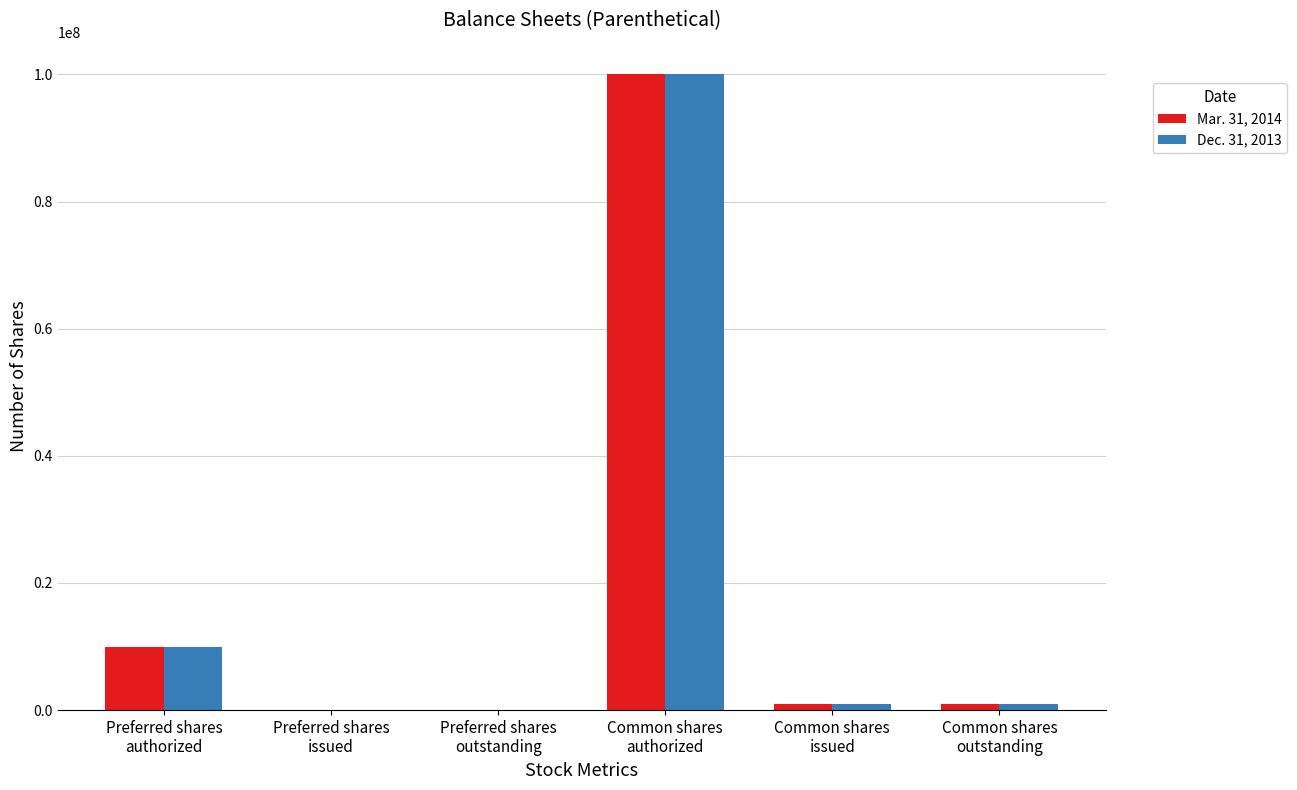

Does the chart contain stacked bars?

No